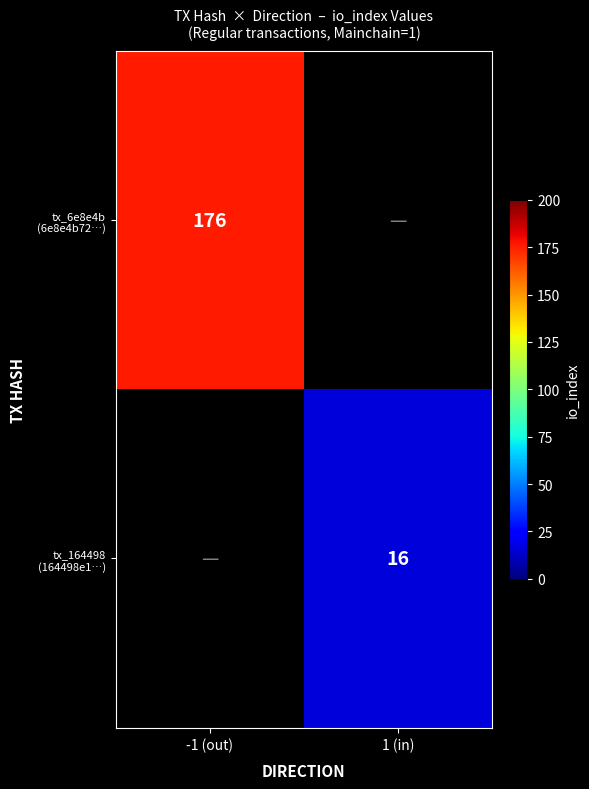

What is the highest value of the tx_6e8e4b (6e8e4b72…) series?

176.0